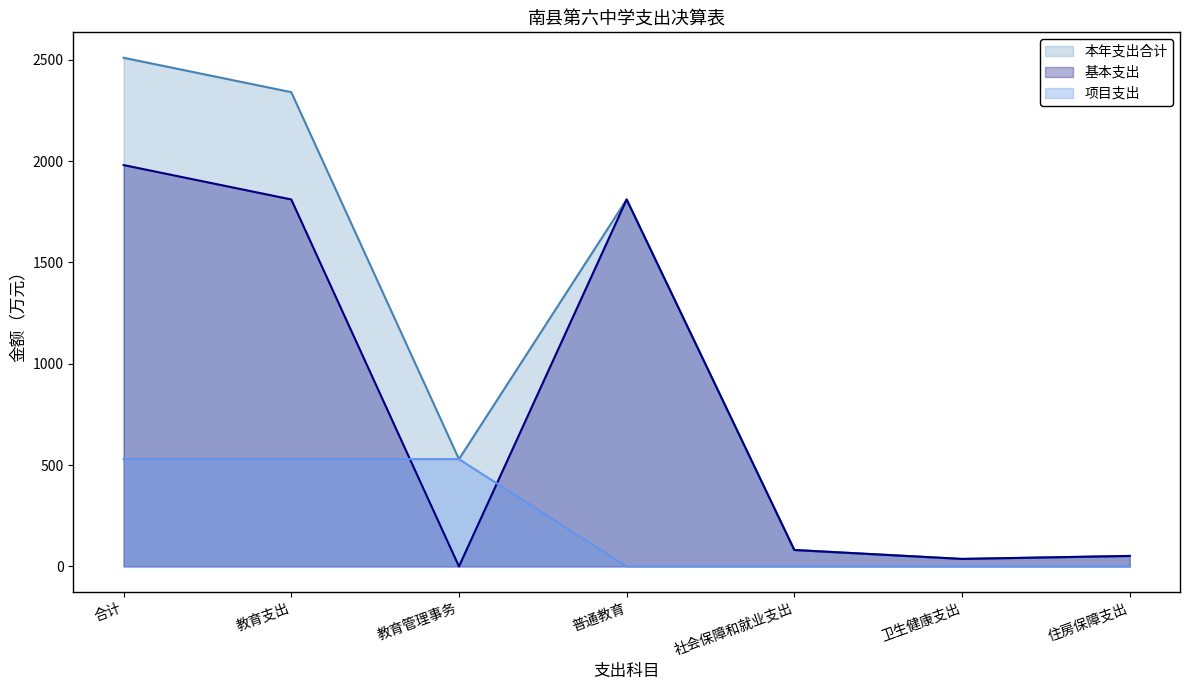

Is it true that 项目支出 equals 0.0 at 社会保障和就业支出?

True